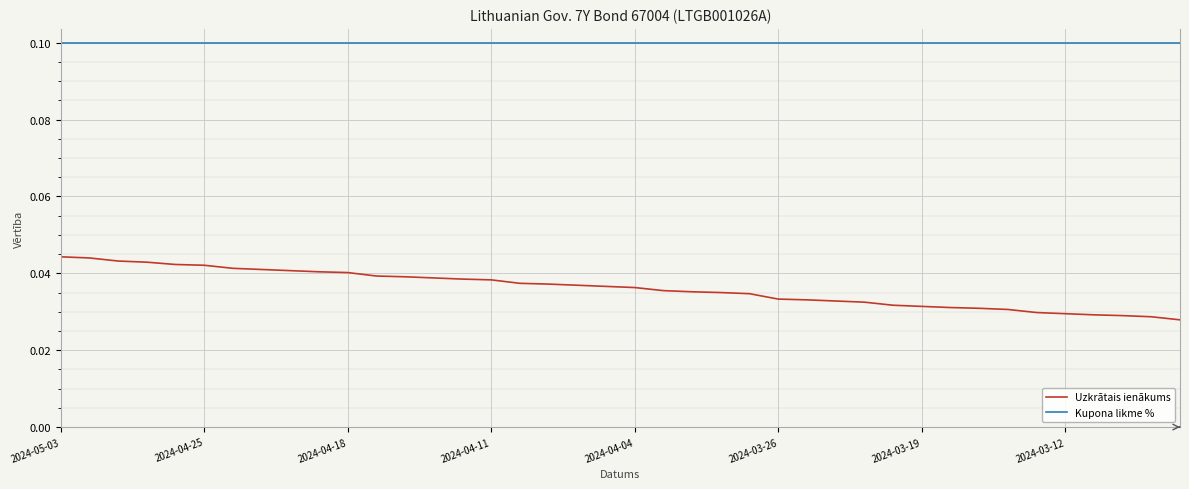

How many lines are shown in the chart?

2